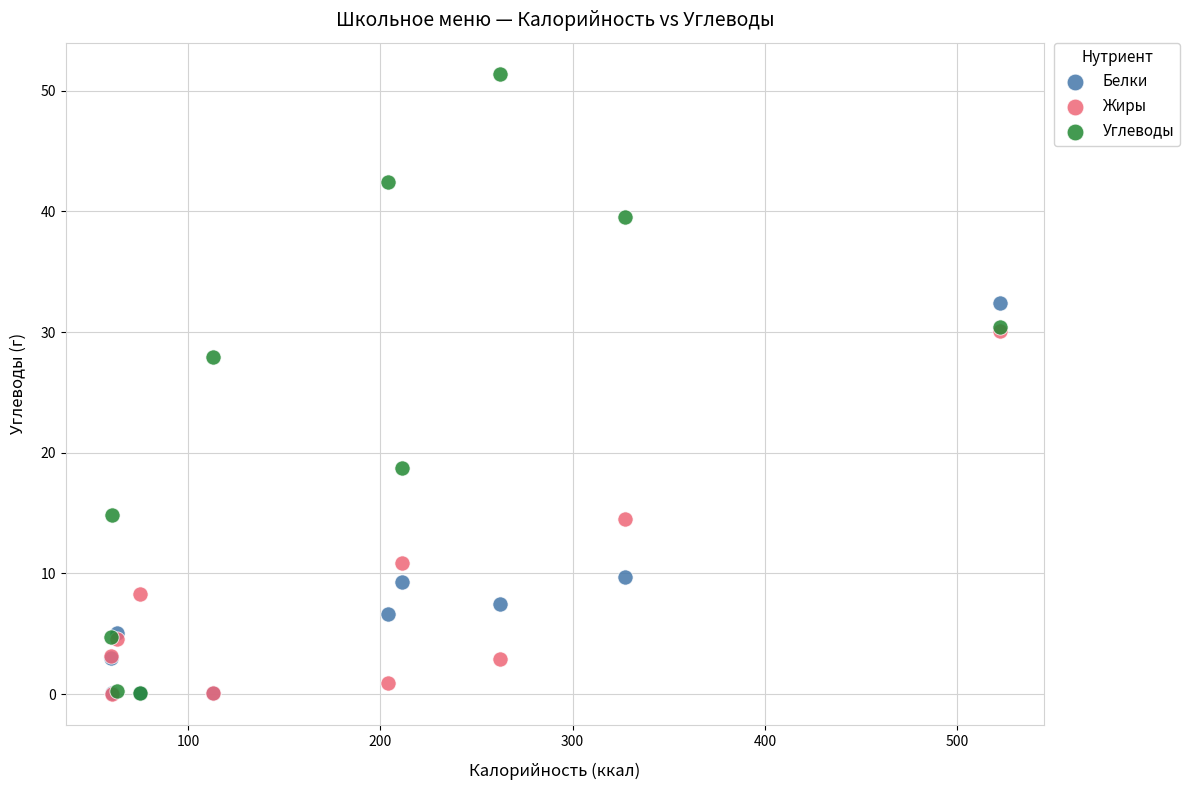

Across all series, what Y value is closest to 25?

27.9